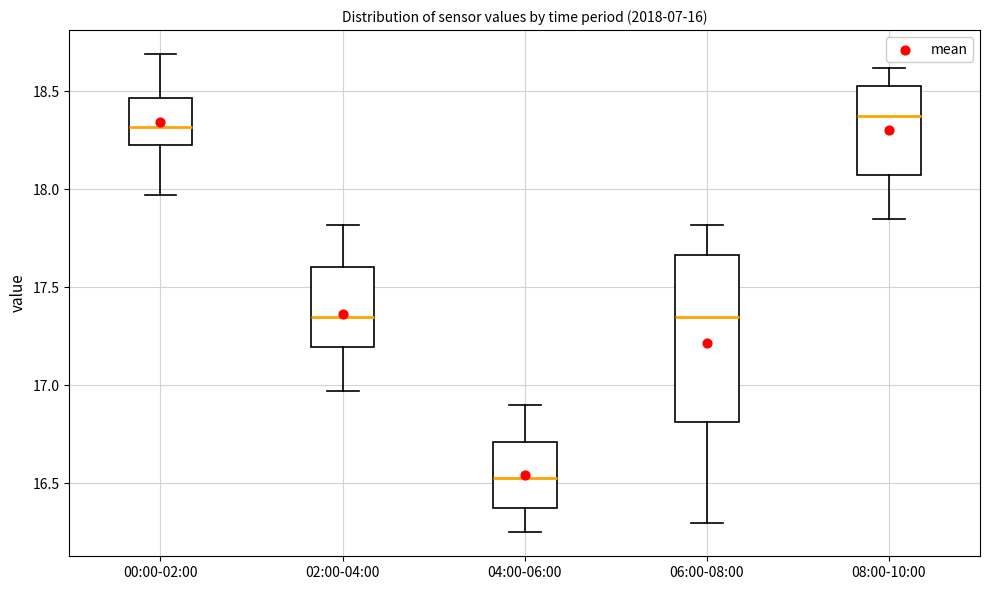

Comparing the boxes themselves (not the whiskers), which one is the tallest?

06:00-08:00